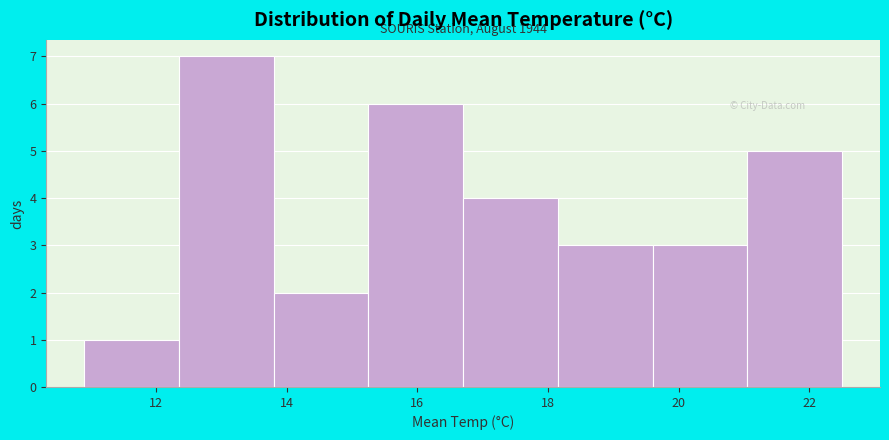

Over which range of the x-axis is the bar tallest?

12.35 to 13.80